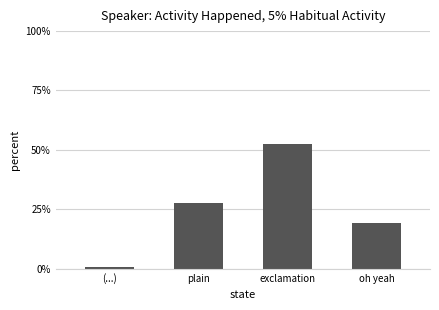

How many series are shown in this chart?

1